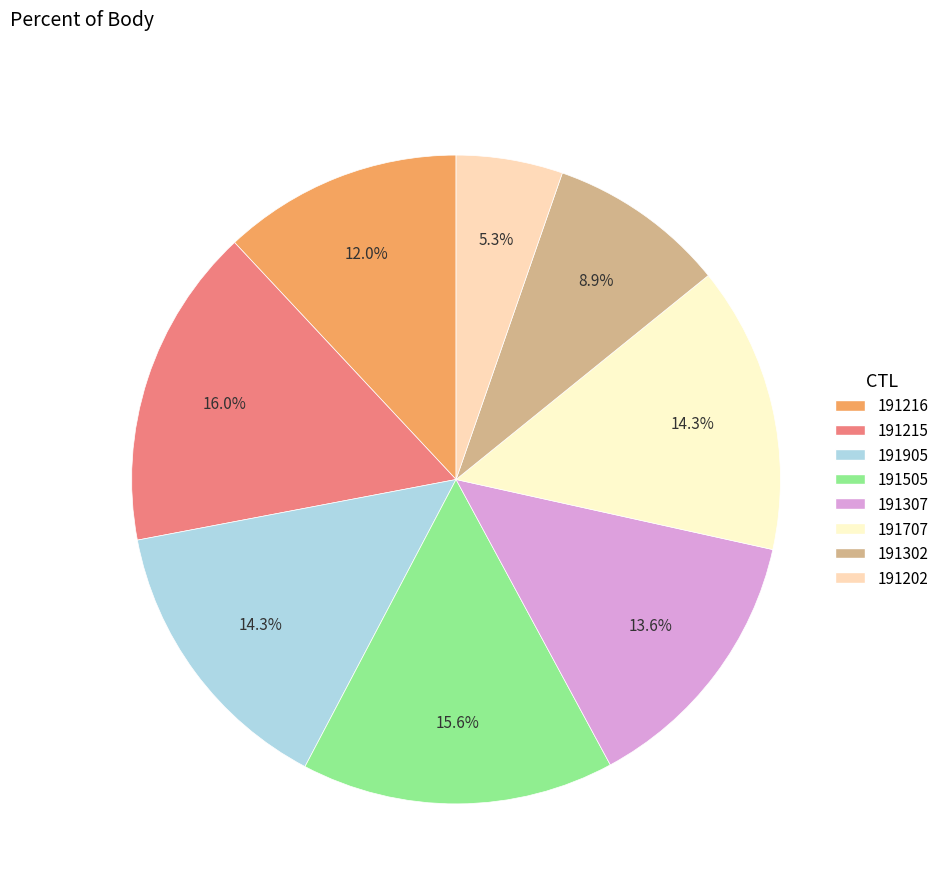

Which slice is the smallest?

191202